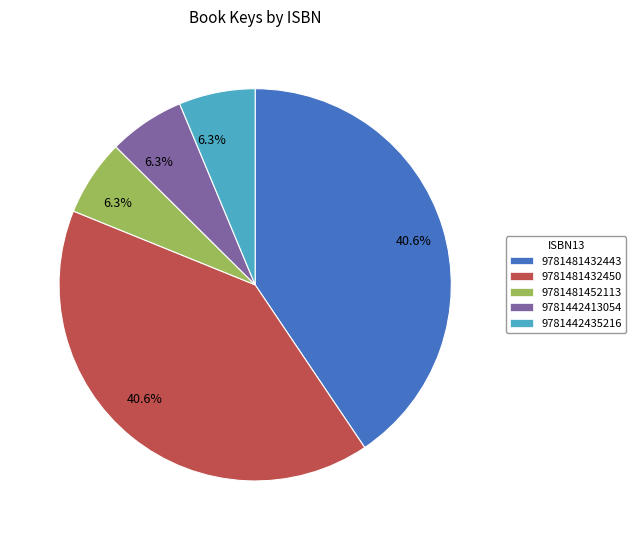

Is there any slice that represents more than half of the pie?

No